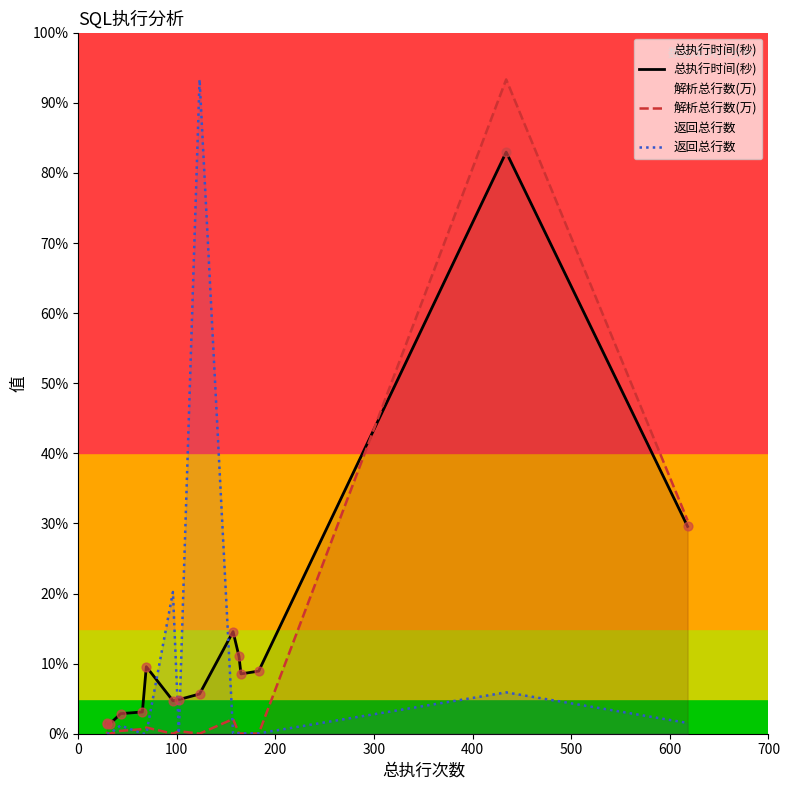

Is the value of 解析总行数(万) at 10 greater than the value of 返回总行数 at 14?

No